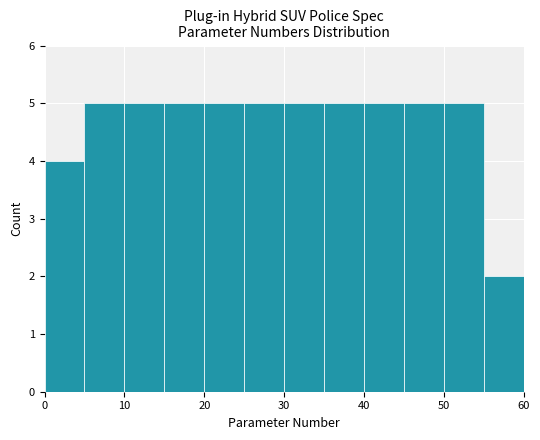

Reading left to right, list every bar in this chart as the range it spans on the x-axis followed by its height. The values are not printed on the chart, so give them approximately, as read against the axis.

0 to 5: 4
5 to 10: 5
10 to 15: 5
15 to 20: 5
20 to 25: 5
25 to 30: 5
30 to 35: 5
35 to 40: 5
40 to 45: 5
45 to 50: 5
50 to 55: 5
55 to 60: 2